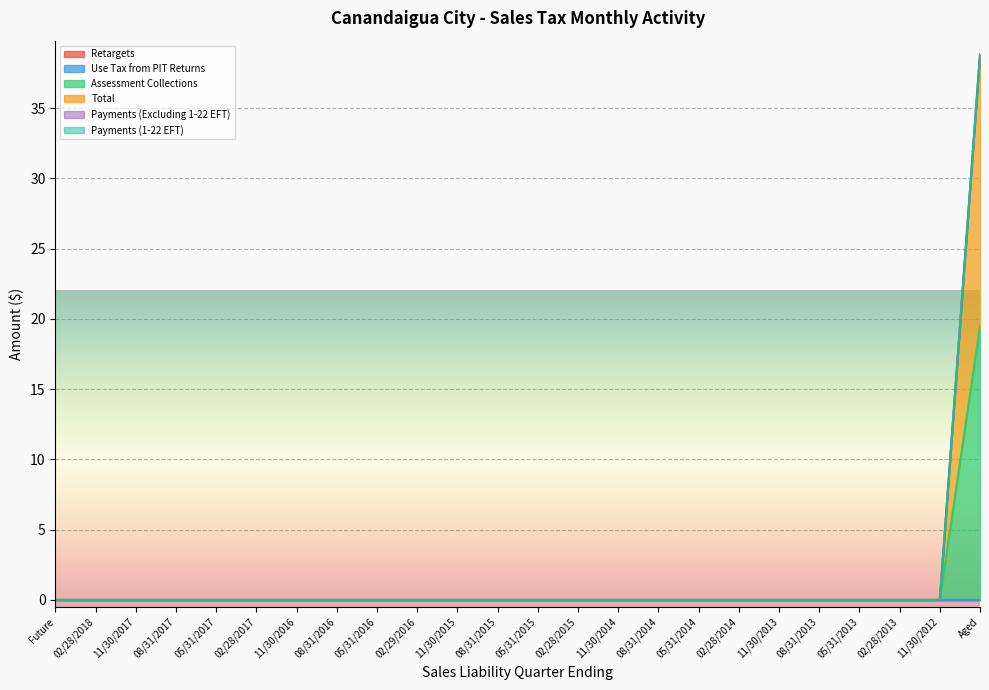

Does the chart display data point markers on the line(s)?

No